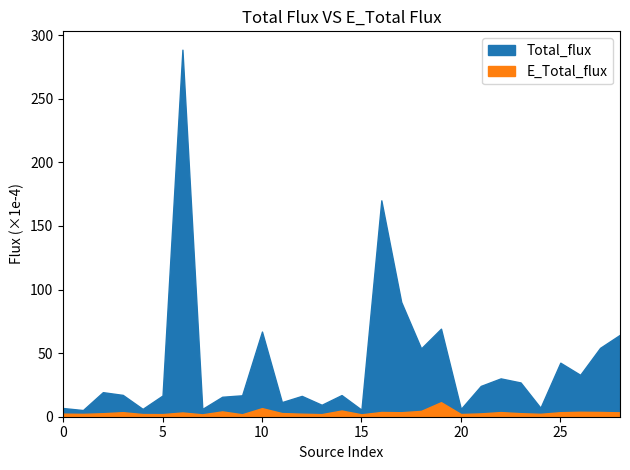

Between 0 and 27, which series saw the biggest shift?

Total_flux